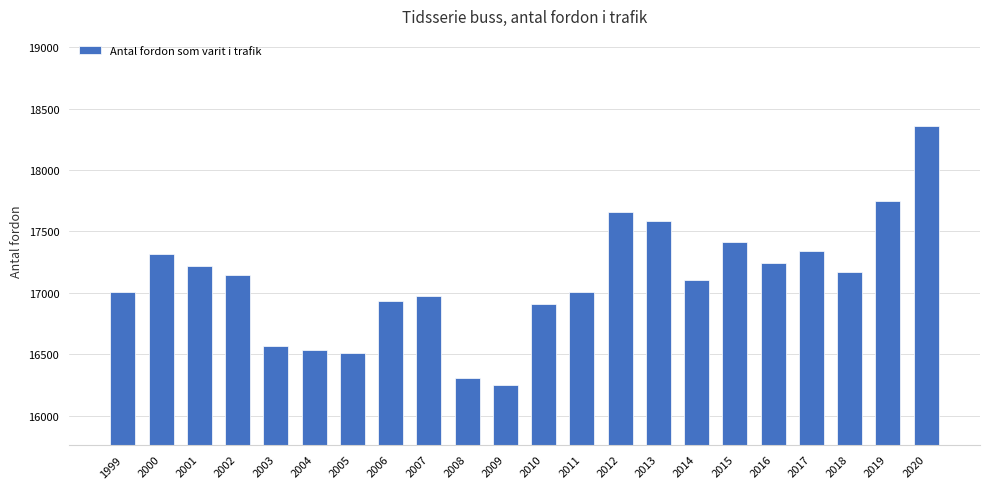

What is the smallest value displayed?

16253